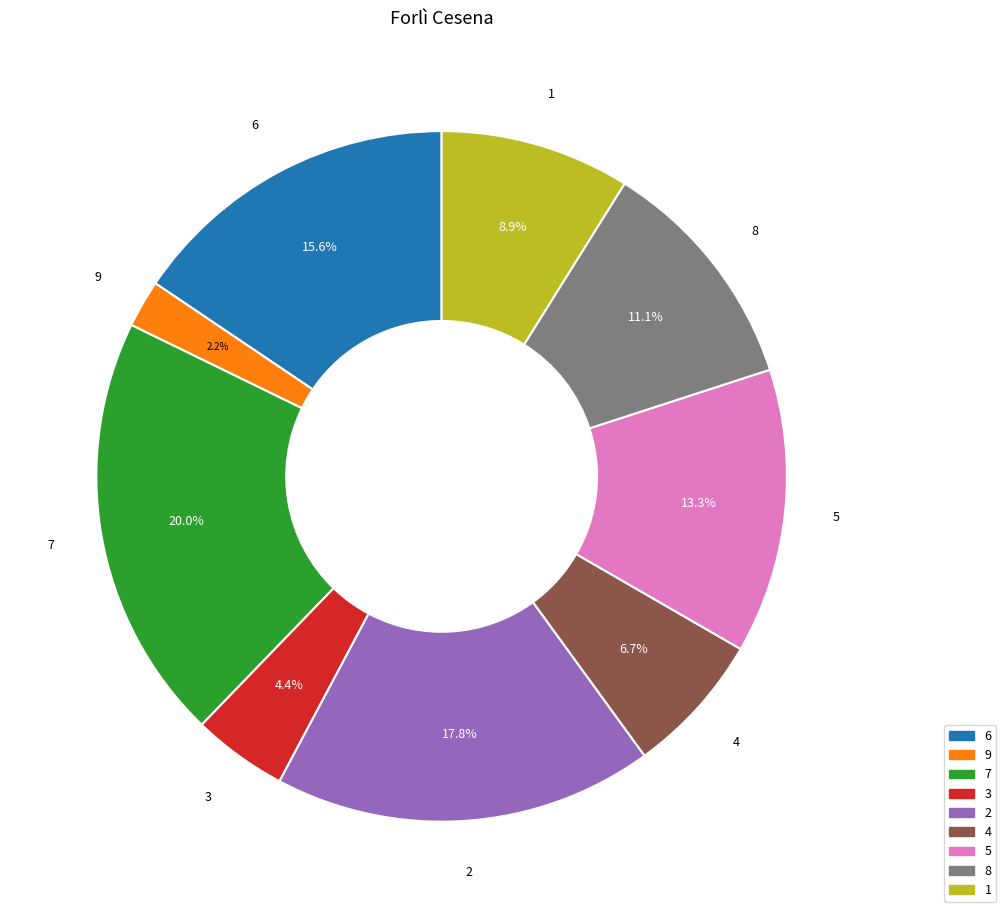

The 1 slice represents 1% of the pie. True or false?

False